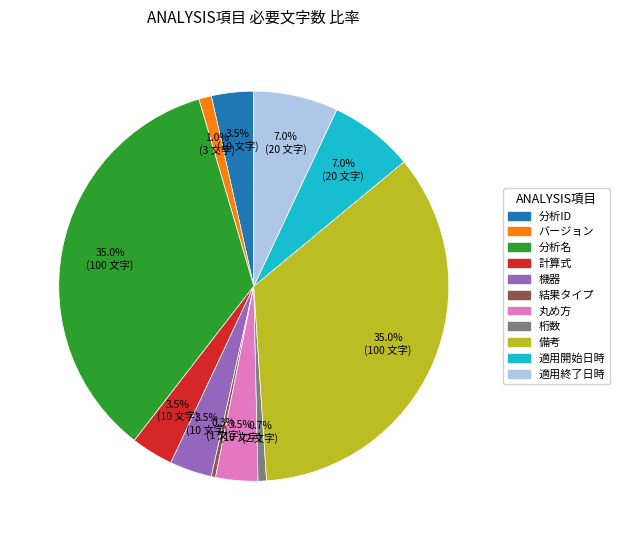

Does バージョン account for over 50% of the chart?

No